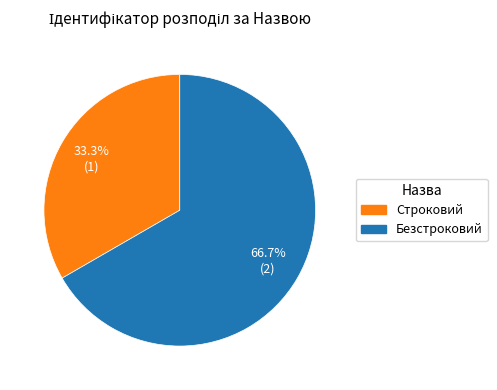

Is it true that Безстроковий is 56% of the pie?

False